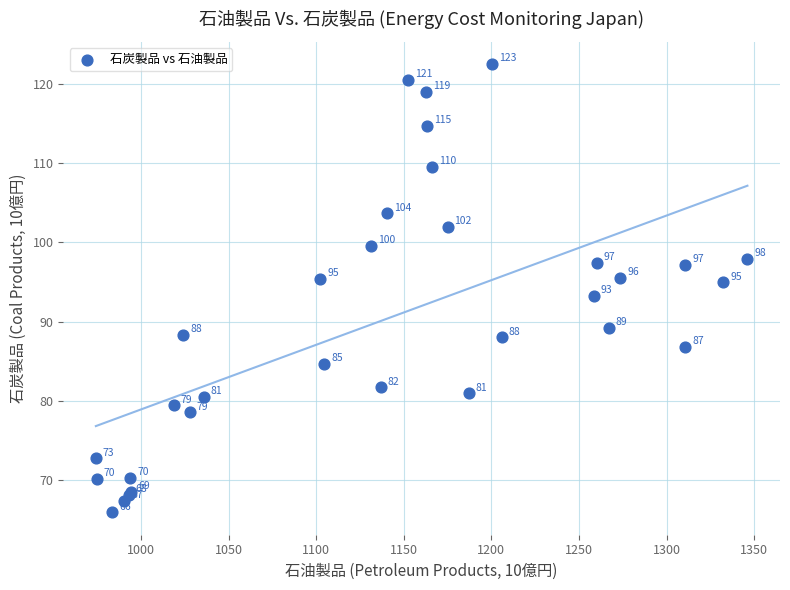

What Y value in the scatter plot is closest to 94?

93.3